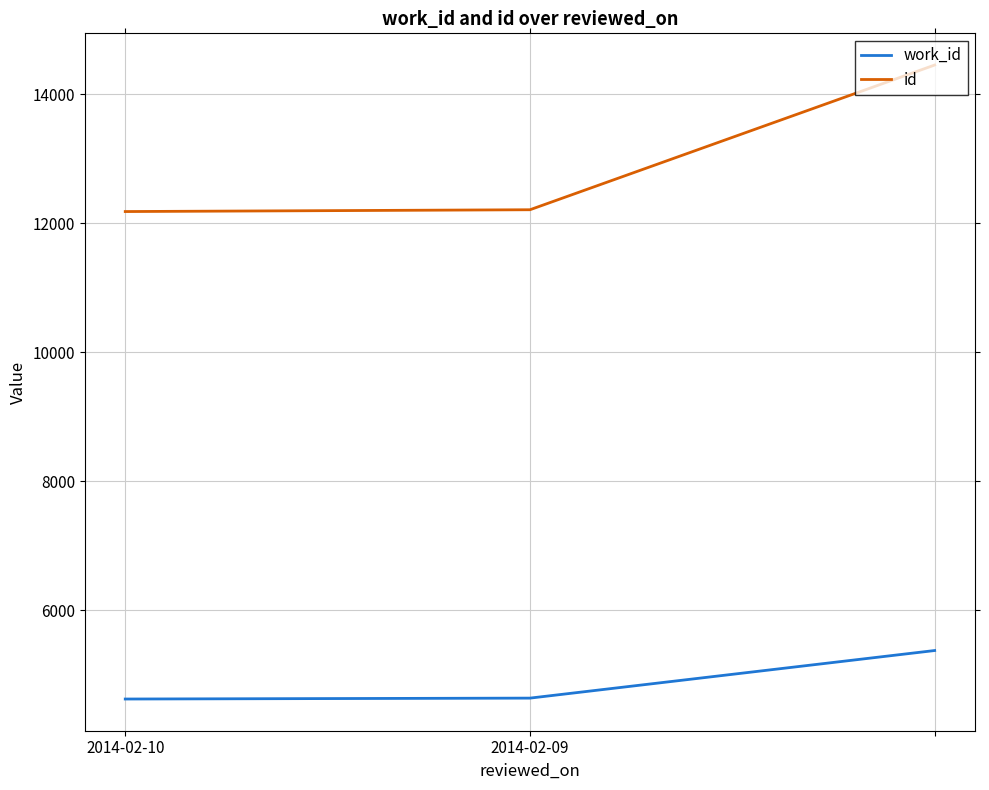

What is the minimum value for work_id?

4622